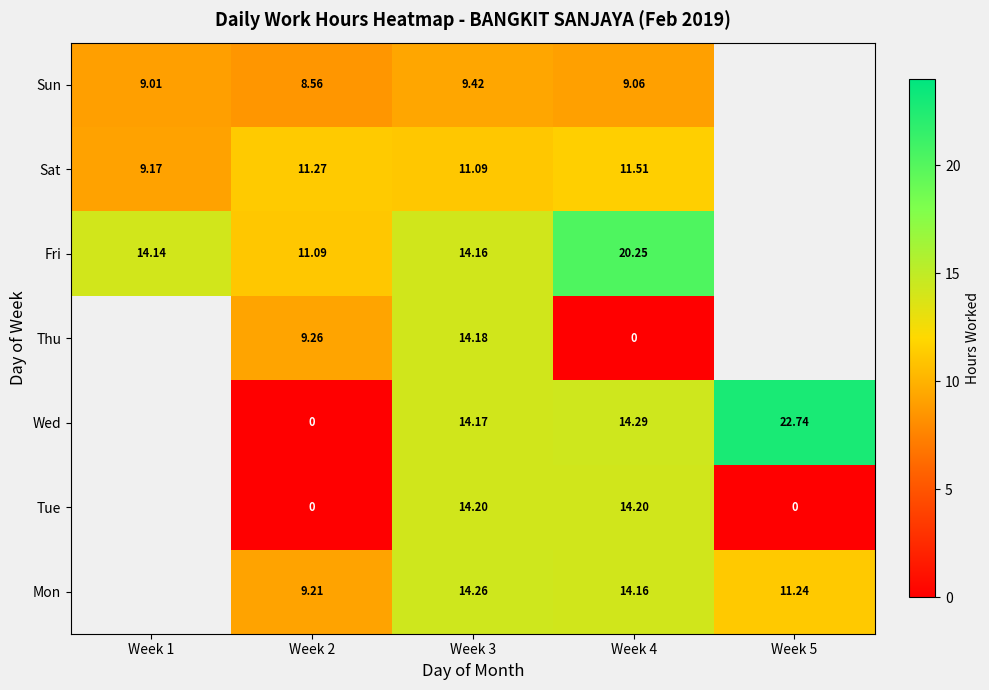

The value of Sat at Week 2 is 11.3. True or false?

True